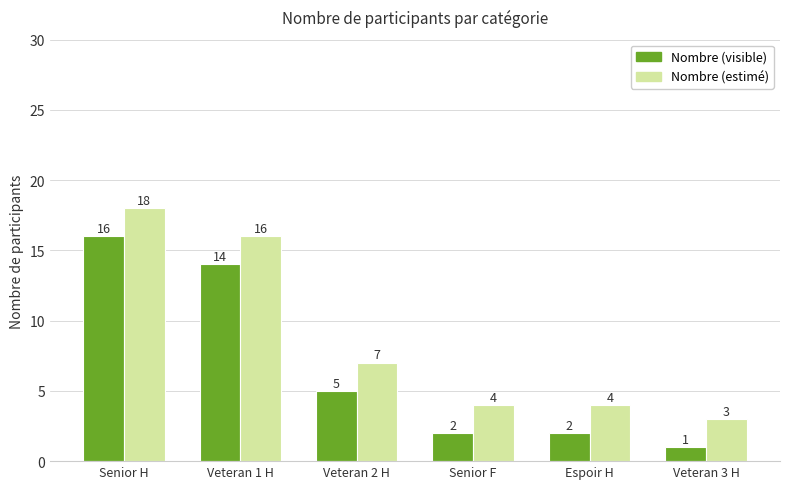

Count the number of categories in the chart.

6